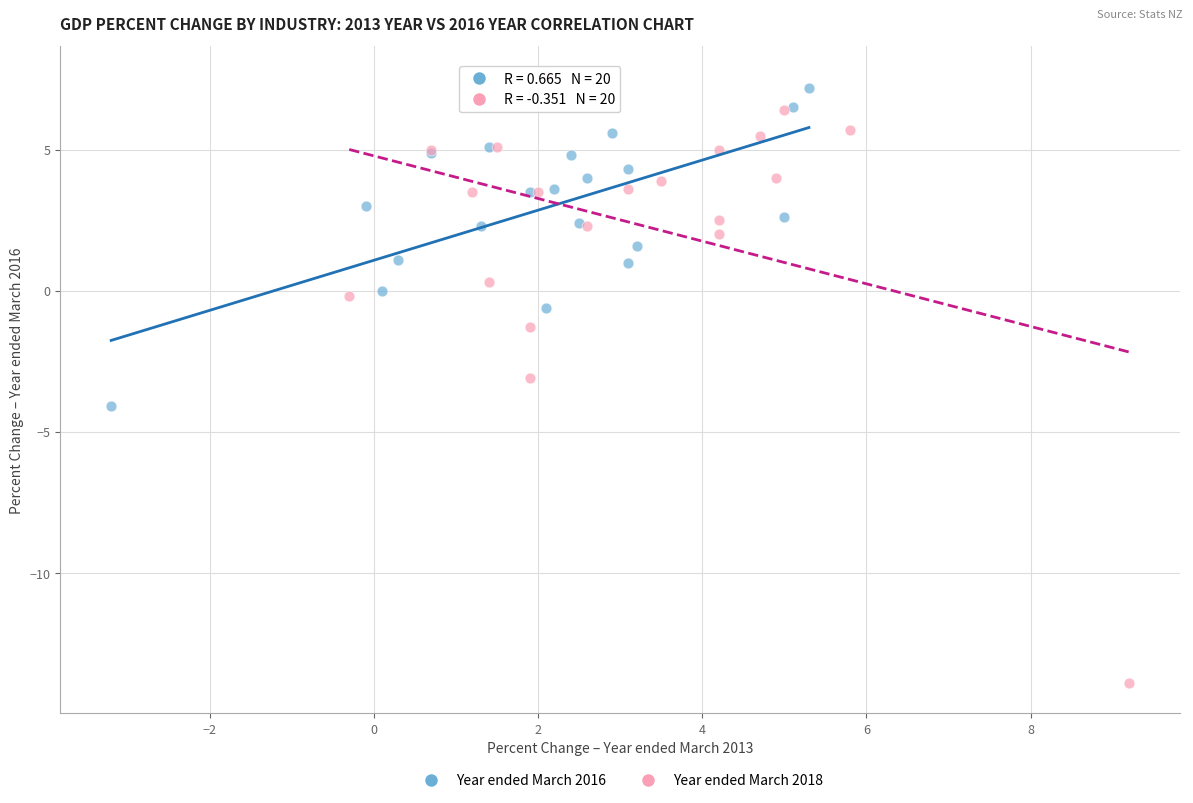

What are all the series names shown in the legend?

Year ended March 2016, Year ended March 2018